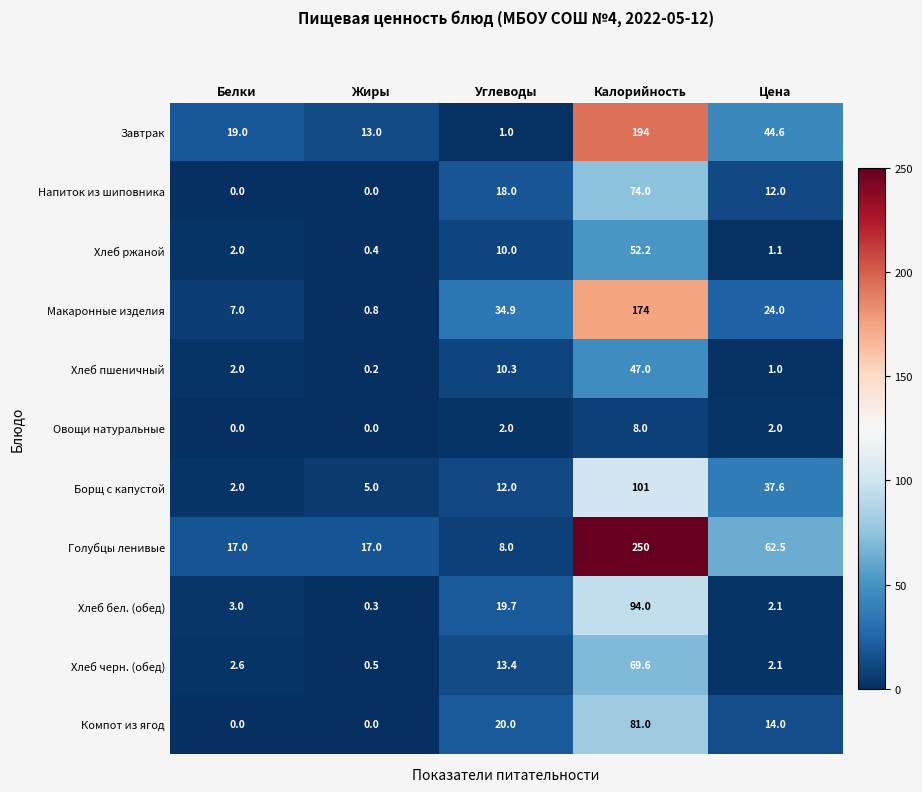

True or false: Голубцы ленивые has a value of 11.1 at Белки.

False